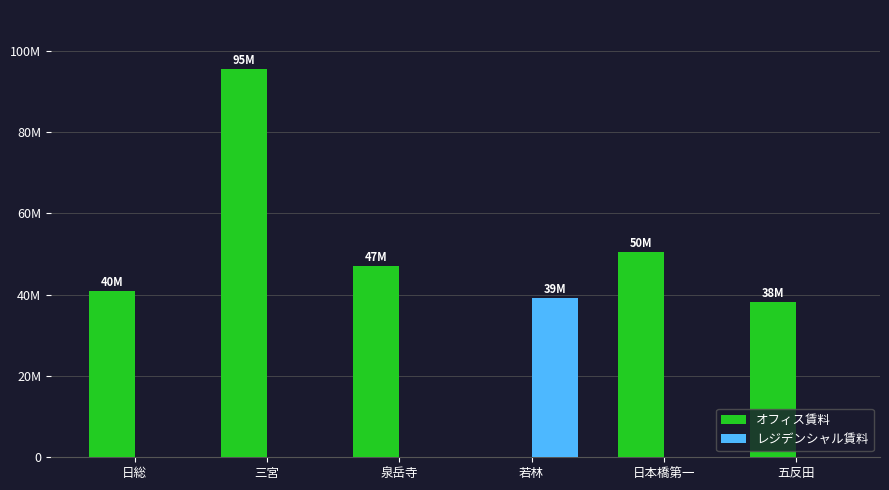

Reading left to right, list all the values displayed in this chart.

オフィス賃料: 40879308	95435691	47067216	0	50515132	38295060
レジデンシャル賃料: 0	0	0	39275350	0	0